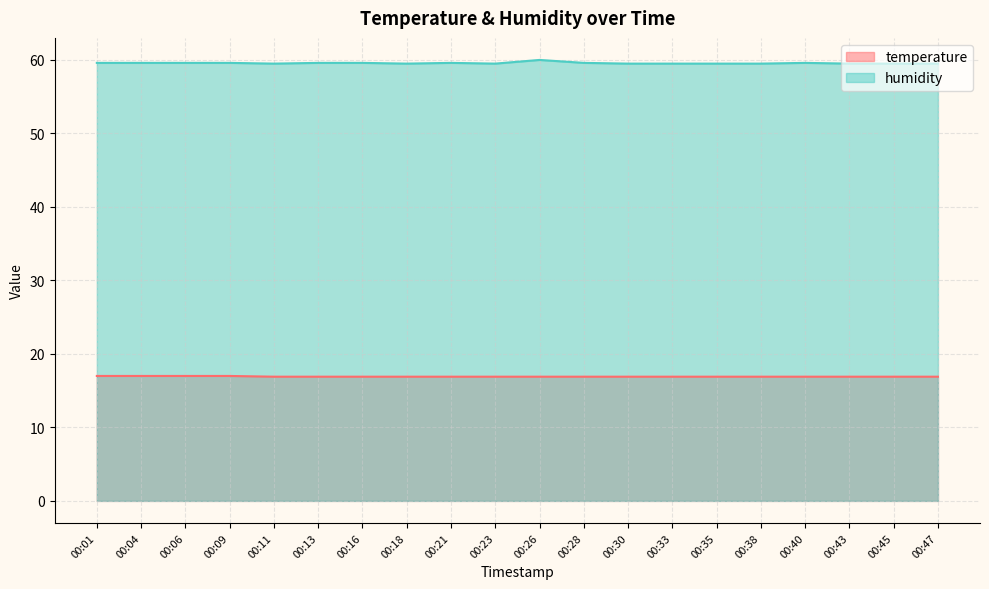

True or false: temperature and humidity intersect in this chart.

False